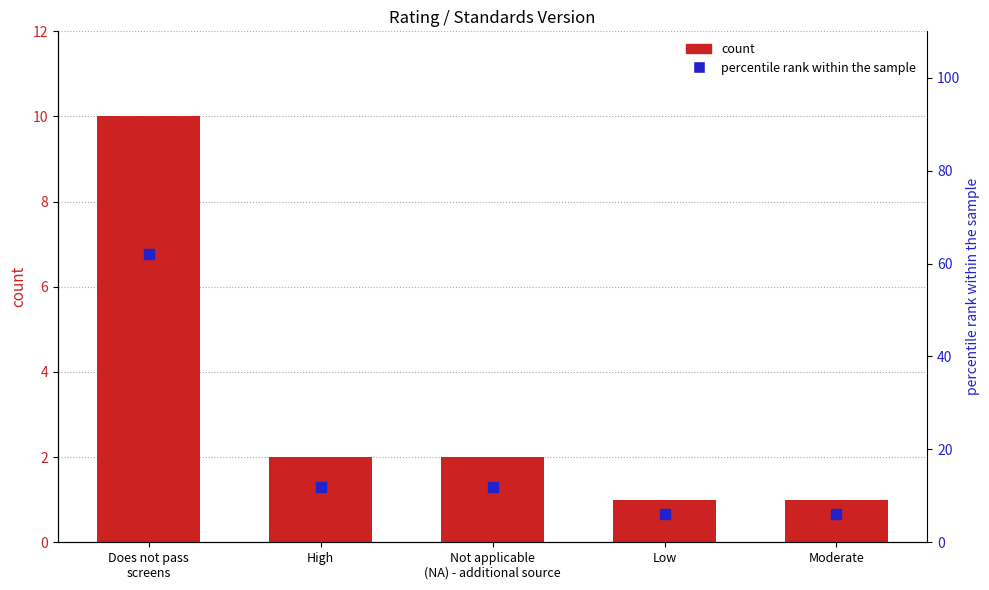

What is the total value across all series at High?

14